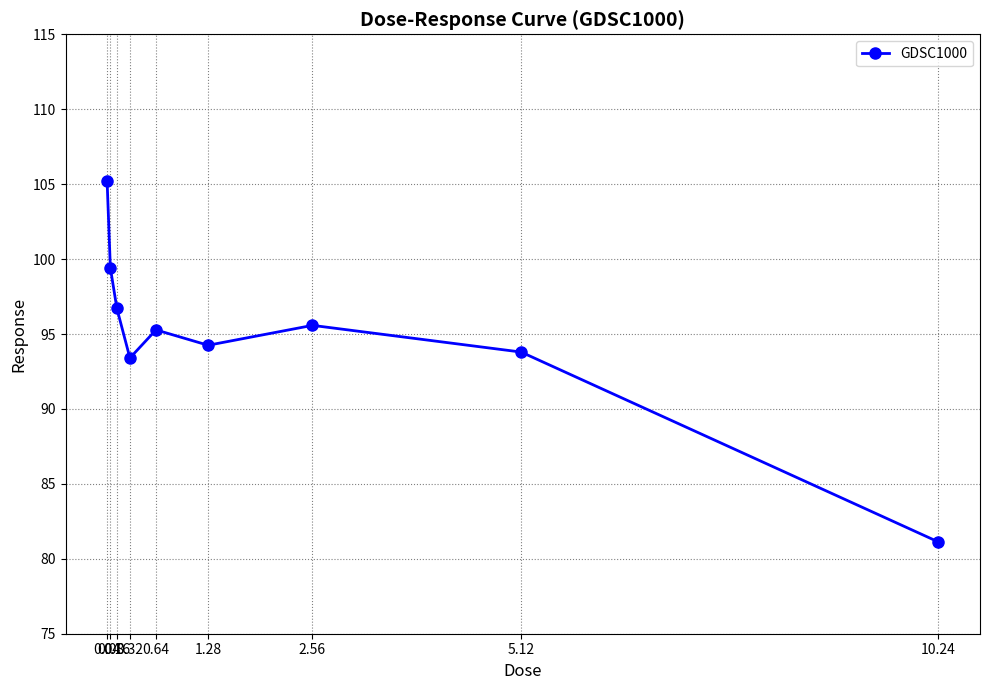

What is the smallest value displayed?

81.1